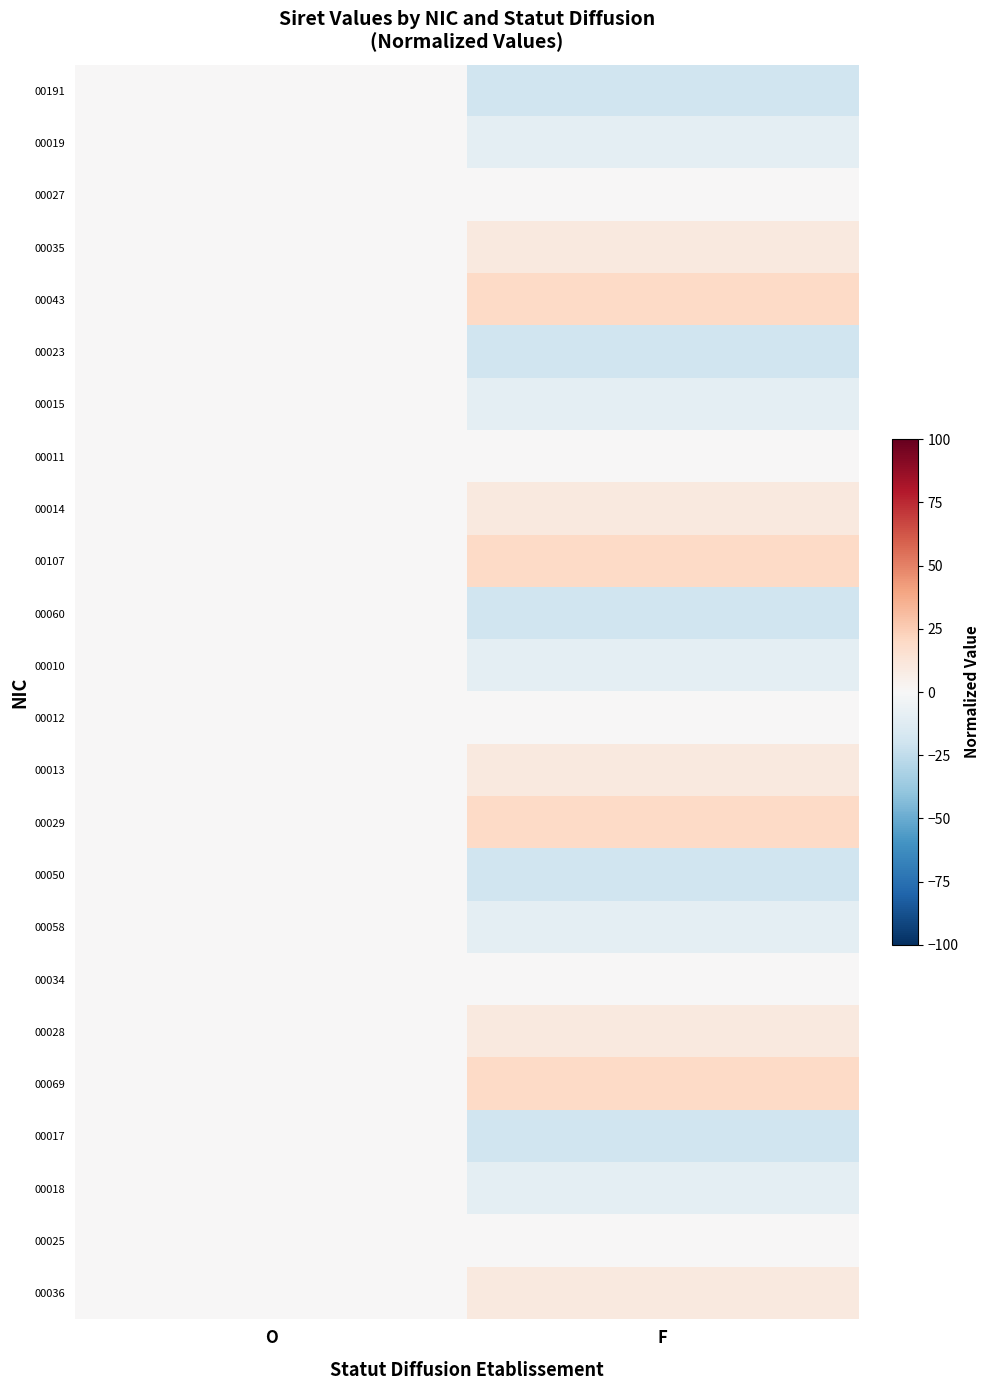

Reading left to right, list all the values displayed in this chart.

00191: O=0.2	F=-20.0
00019: O=0.0	F=-10.0
00027: O=0.0	F=0.0
00035: O=0.0	F=10.0
00043: O=0.0	F=20.0
00023: O=0.0	F=-20.0
00015: O=0.0	F=-10.0
00011: O=0.0	F=0.0
00014: O=0.0	F=10.0
00107: O=0.1	F=20.0
00060: O=0.1	F=-20.0
00010: O=0.0	F=-10.0
00012: O=0.0	F=0.0
00013: O=0.0	F=10.0
00029: O=0.0	F=20.0
00050: O=0.1	F=-20.0
00058: O=0.1	F=-10.0
00034: O=0.0	F=0.0
00028: O=0.0	F=10.0
00069: O=0.1	F=20.0
00017: O=0.0	F=-20.0
00018: O=0.0	F=-10.0
00025: O=0.0	F=0.0
00036: O=0.0	F=10.0